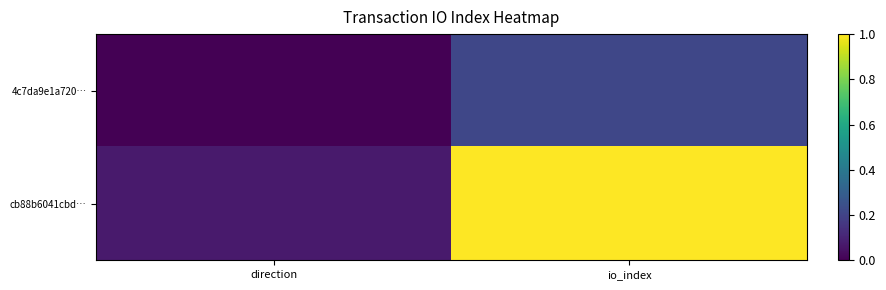

Reading left to right, extract all data points from this chart.

4c7da9e1a720…: direction=0.0	io_index=0.2
cb88b6041cbd…: direction=0.1	io_index=1.0